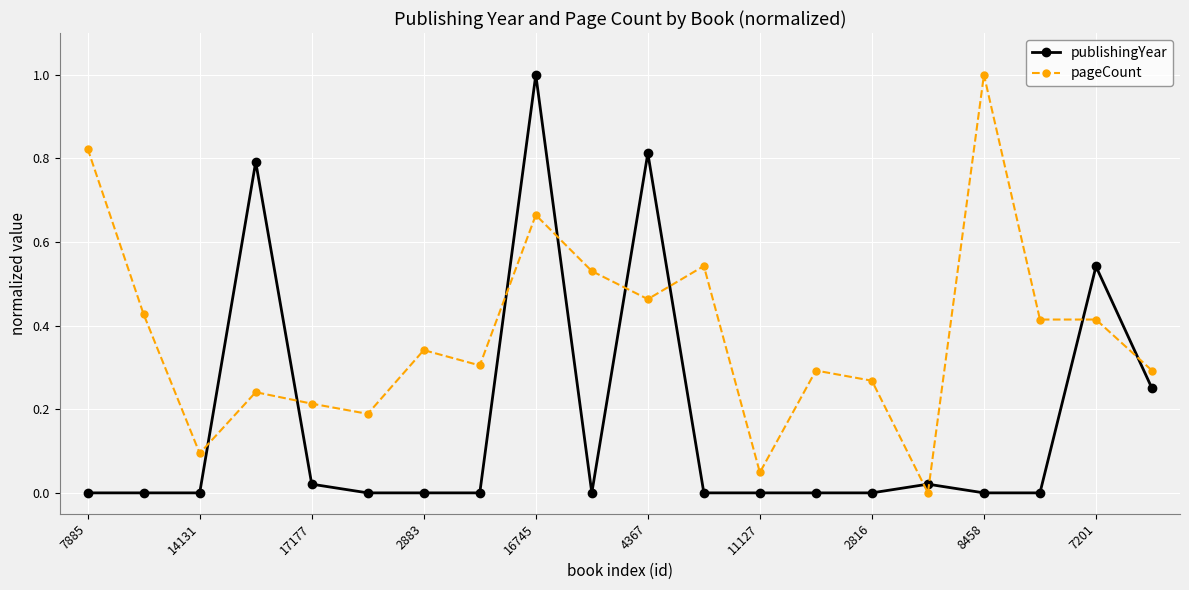

True or false: pageCount has more than 1 points higher than both neighbors.

True